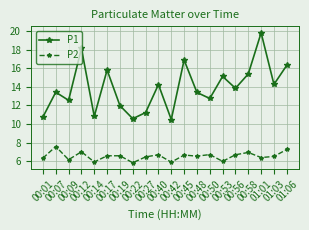

At 00:12, list the series in order from smallest to largest.

P2, P1